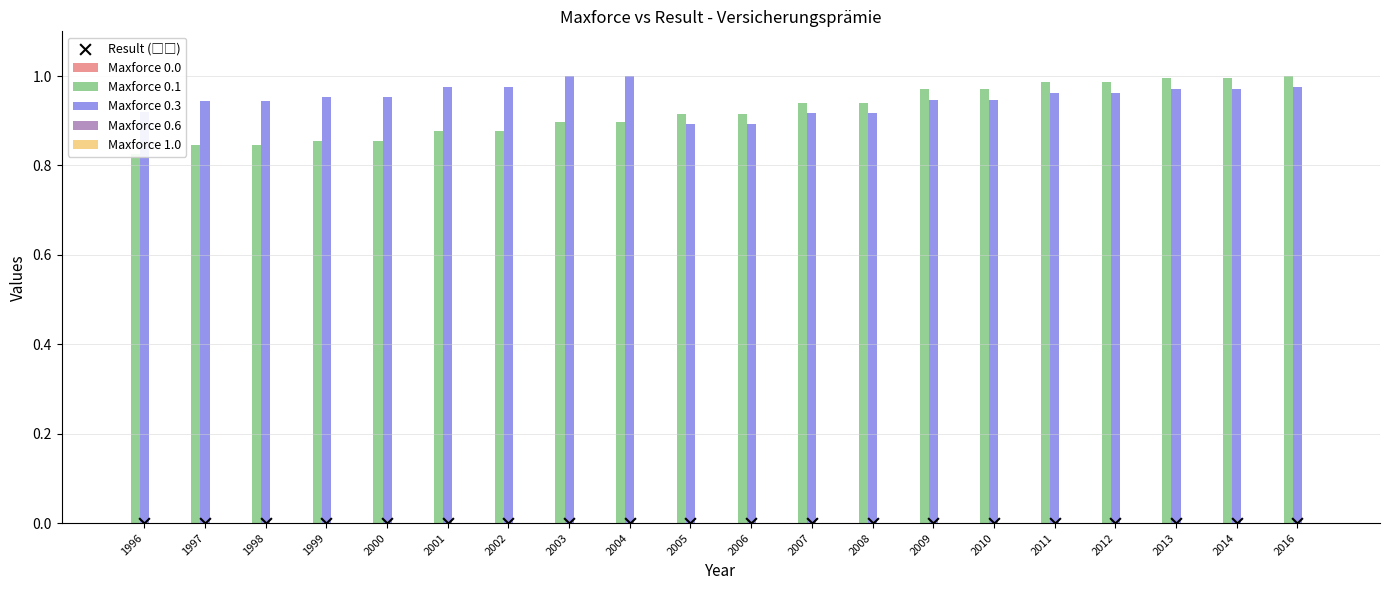

What are all the series names shown in the legend?

Maxforce 0.0, Maxforce 0.1, Maxforce 0.3, Maxforce 0.6, Maxforce 1.0, Result (□□)